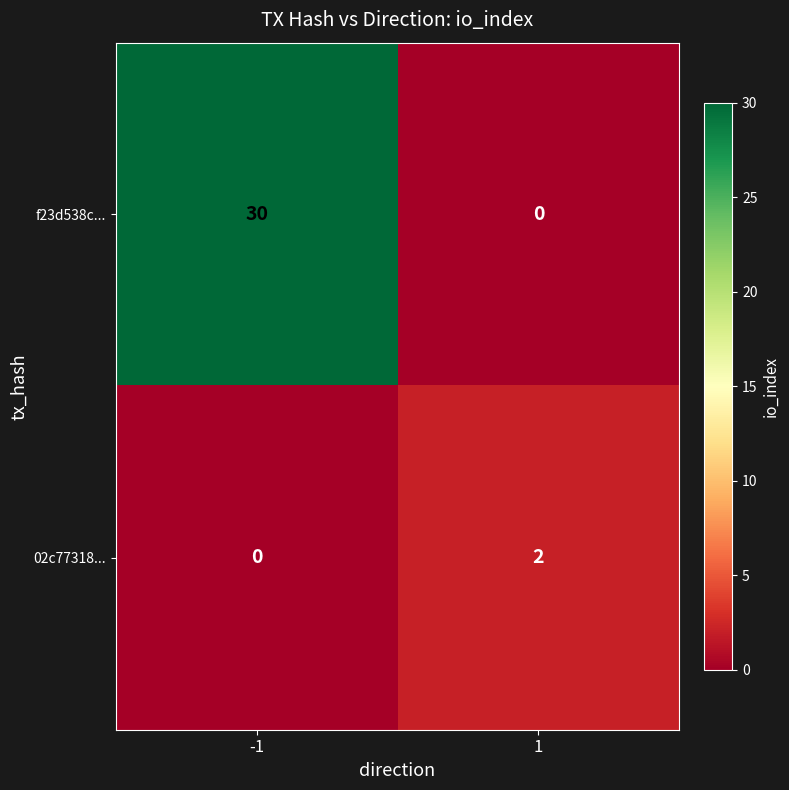

Reading left to right, extract all data points from this chart.

f23d538c...: 30	0
02c77318...: 0	2